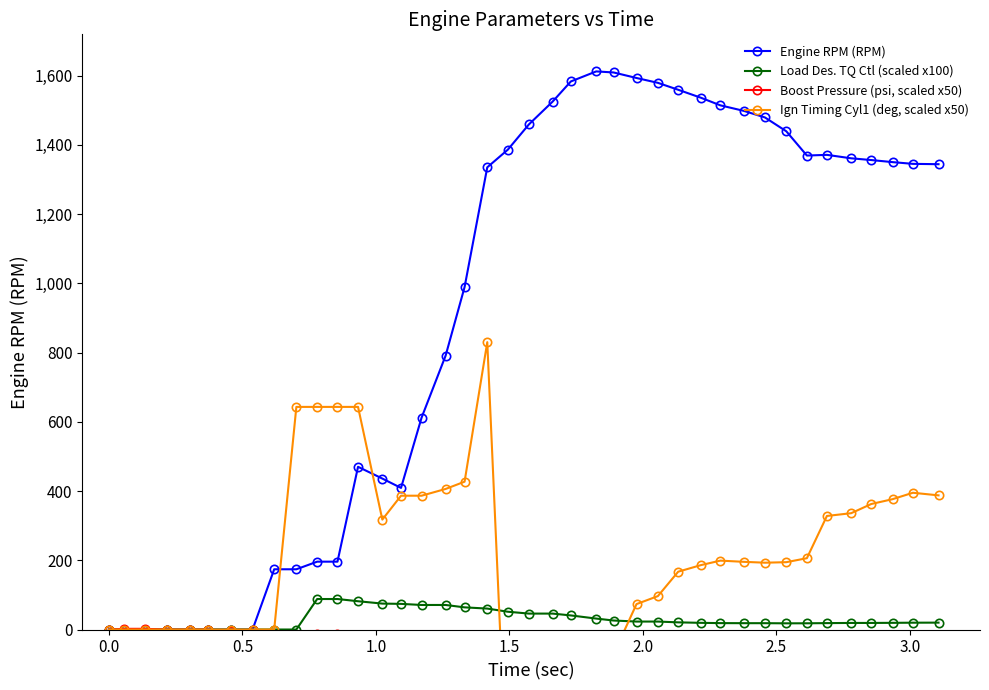

How many interior local valleys does the Engine RPM (RPM) series have?

2